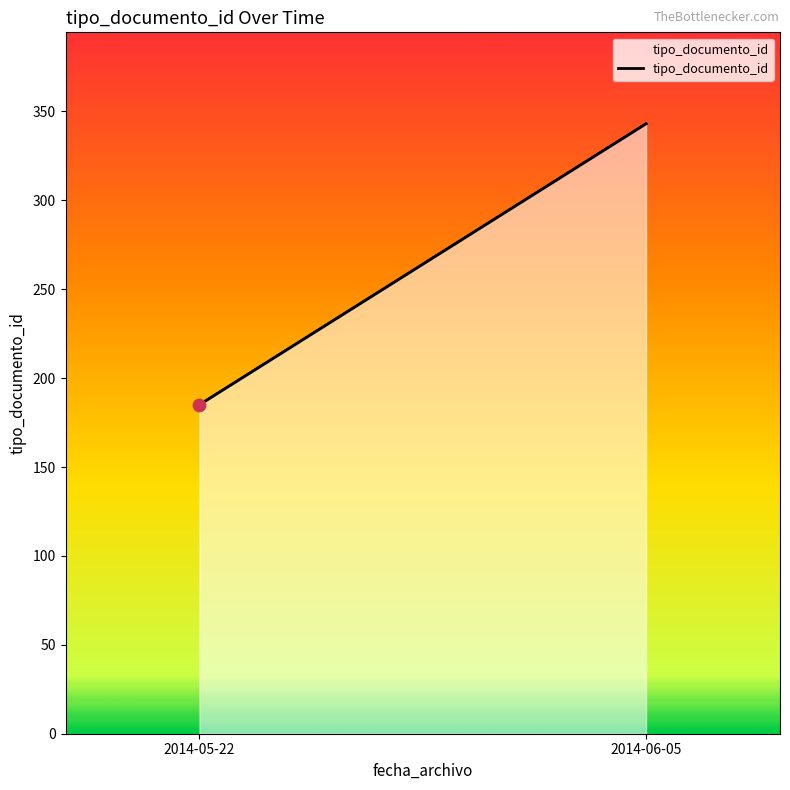

What is the change in value from 2014-05-22 to 2014-06-05?

+158